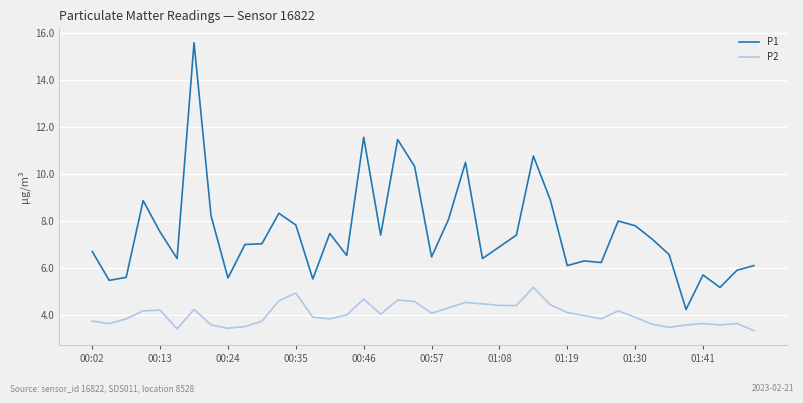

Which series has the largest range (max minus min)?

P1